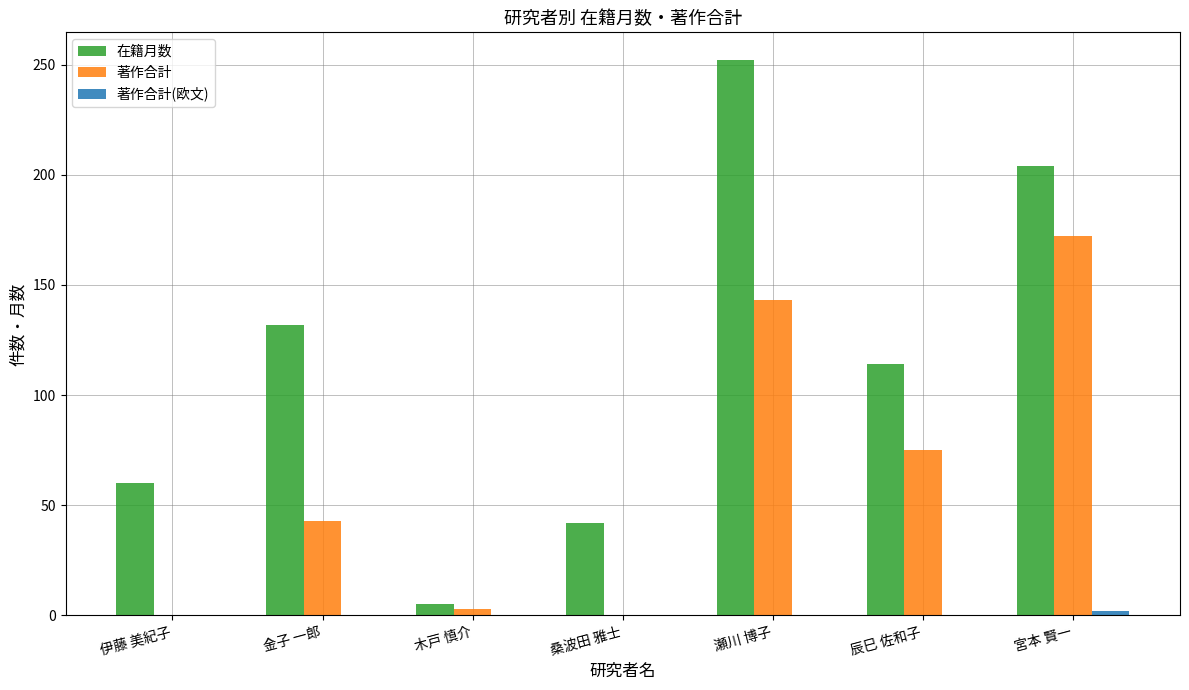

At which label is 在籍月数 closest to 128?

金子 一郎